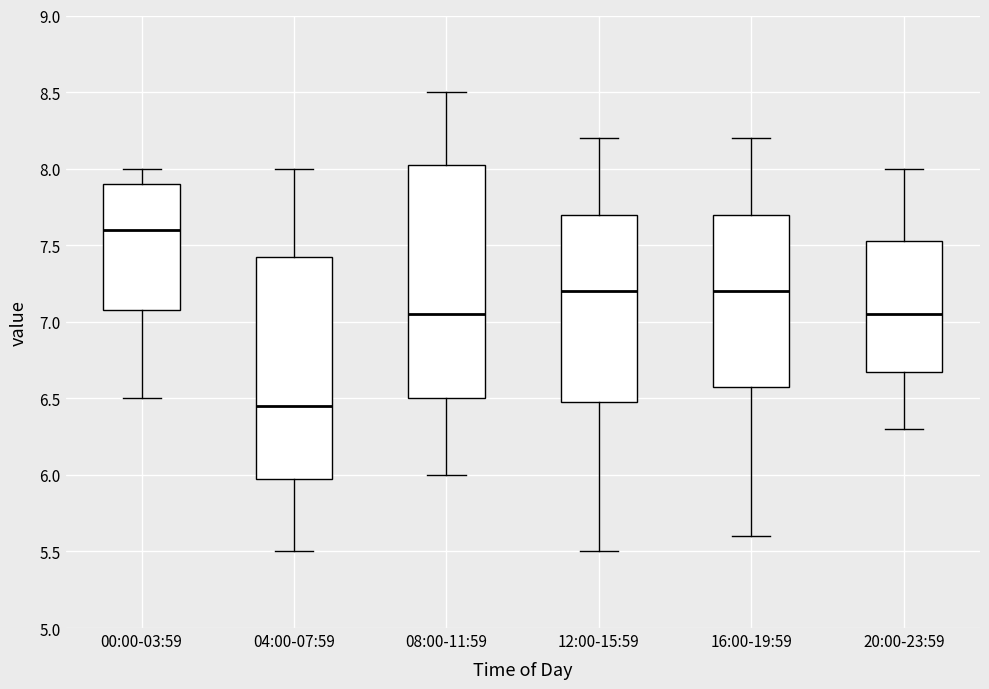

Which box has the lowest median line?

04:00-07:59